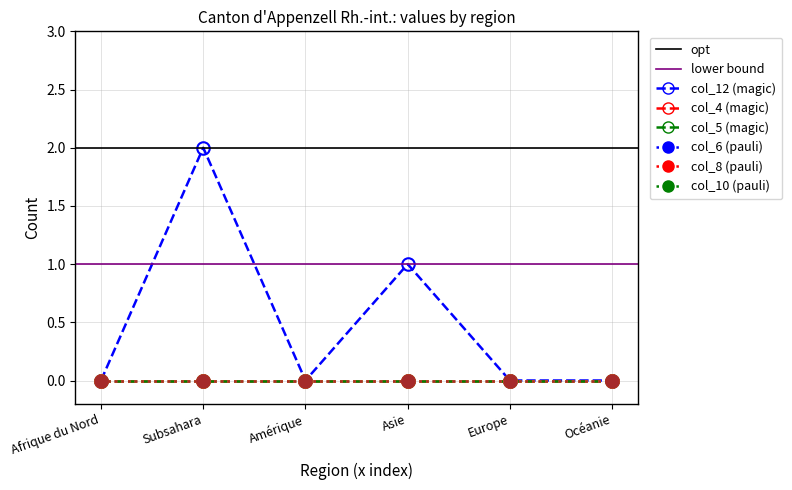

True or false: col_12 and col_10 cross at least once.

False